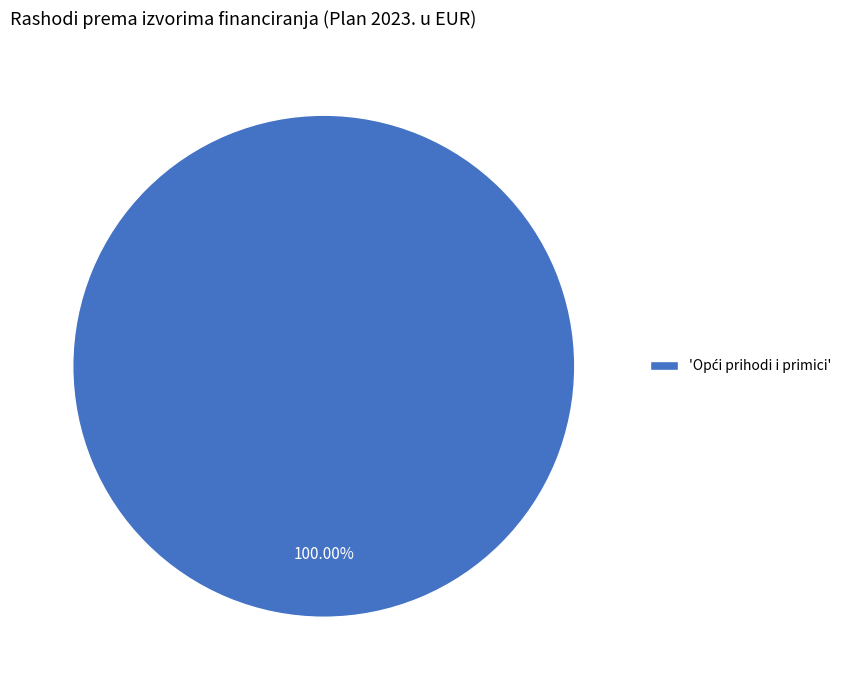

Is there a majority slice in this chart?

Yes